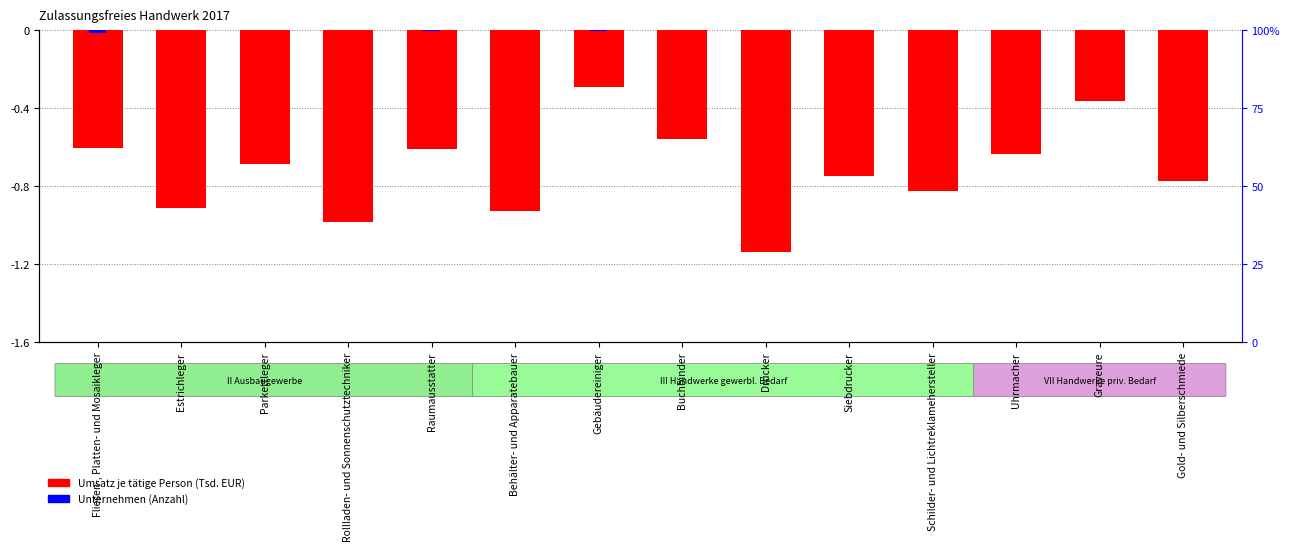

Are the bars grouped side by side (vs. stacked)?

No